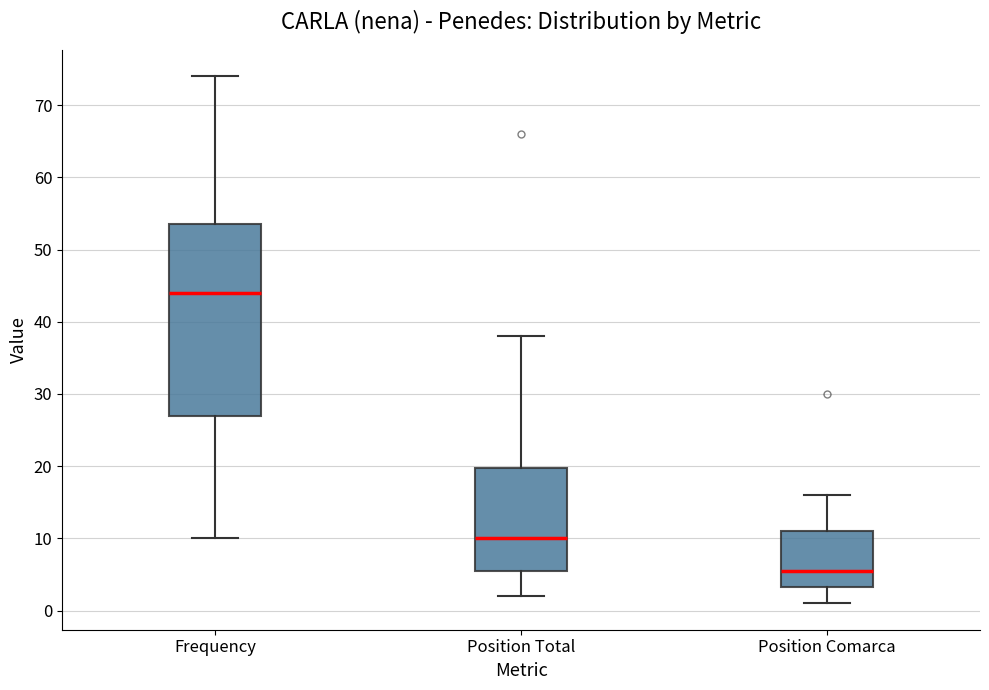

Comparing the boxes themselves (not the whiskers), which one is the tallest?

Frequency